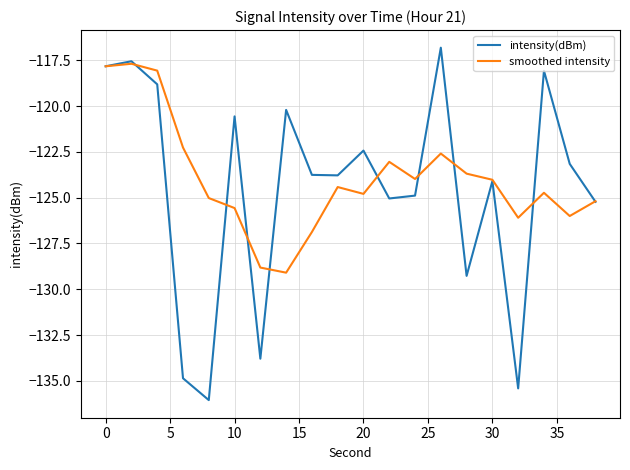

What is the highest value of the smoothed intensity series?

-117.7